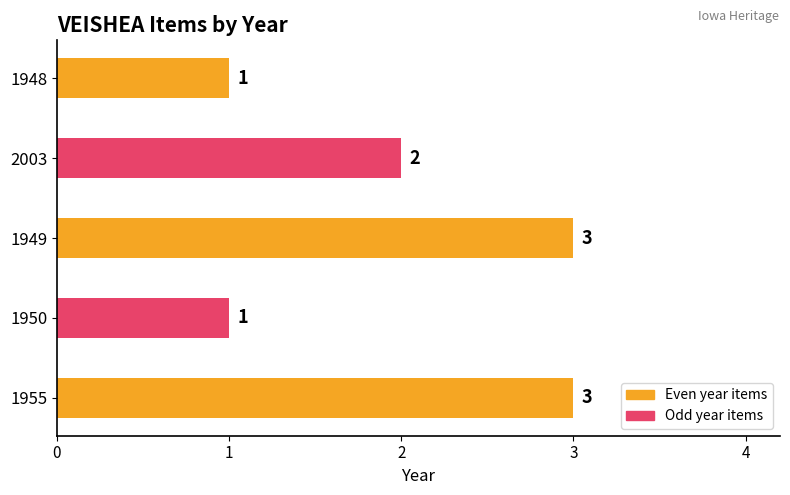

Reading bottom to top, what are all the values shown in this chart?

3	1	3	2	1